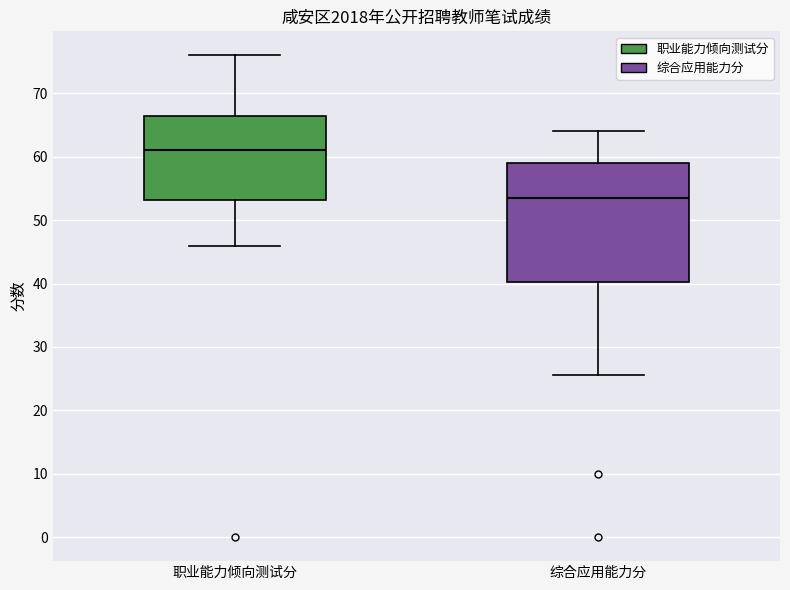

Which box is the tallest, from its lower edge to its upper edge?

综合应用能力分